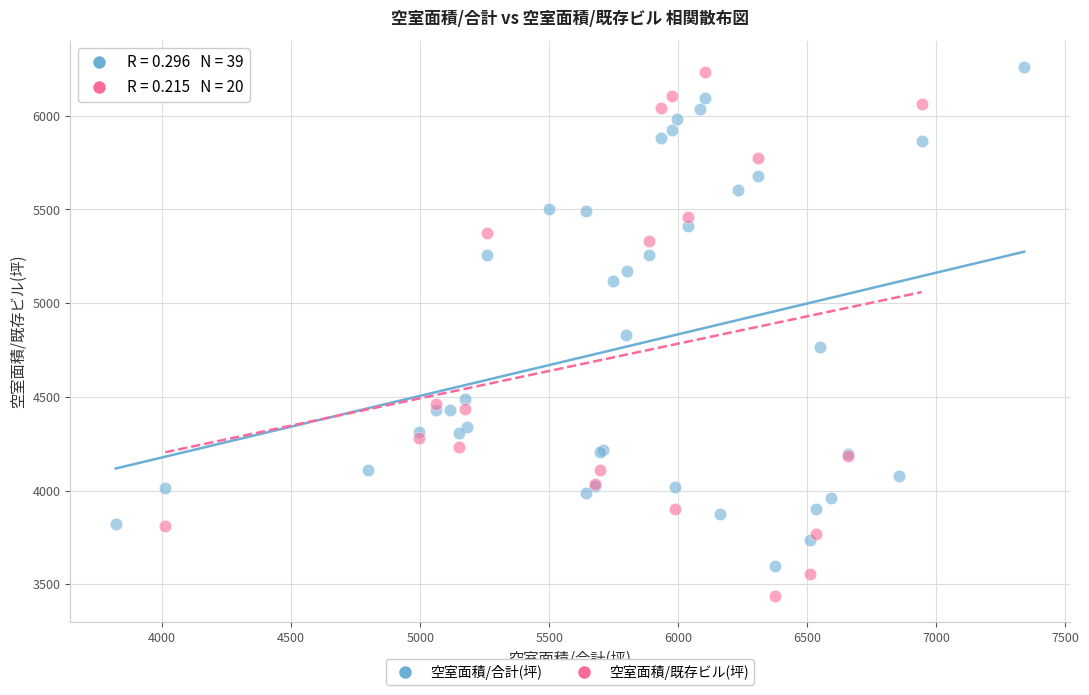

Which series reaches the minimum Y coordinate?

空室面積/既存ビル(坪)